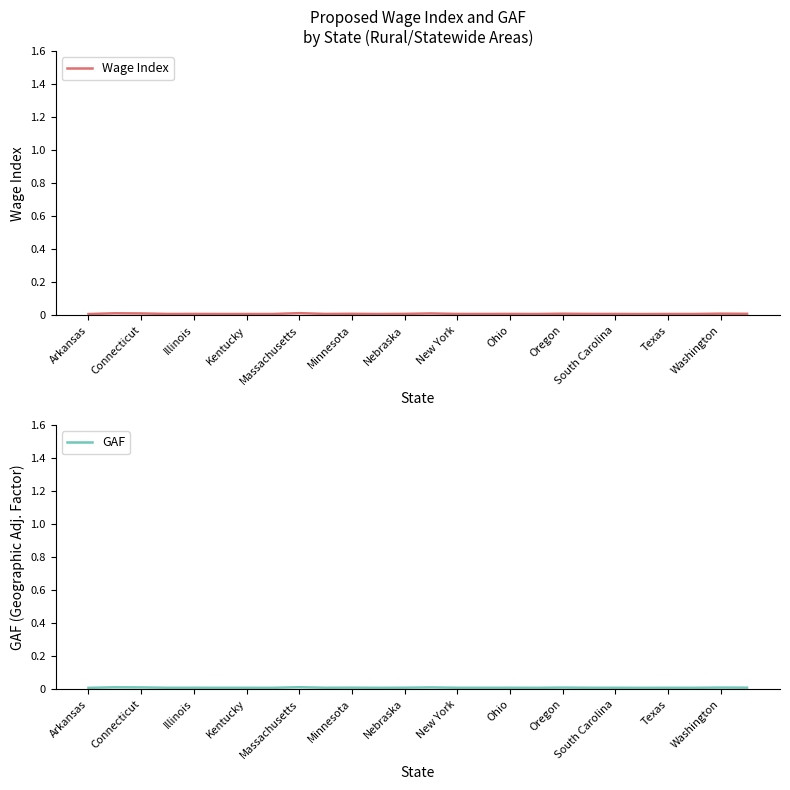

In Wage Index, how many points are lower than both neighbors (excluding endpoints)?

9